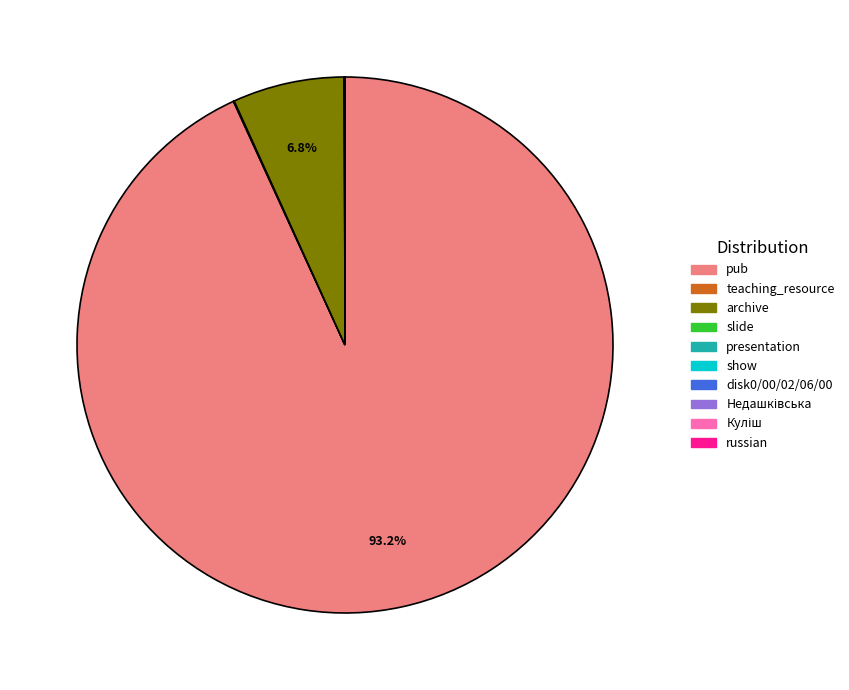

Between pub and archive, which is larger?

pub